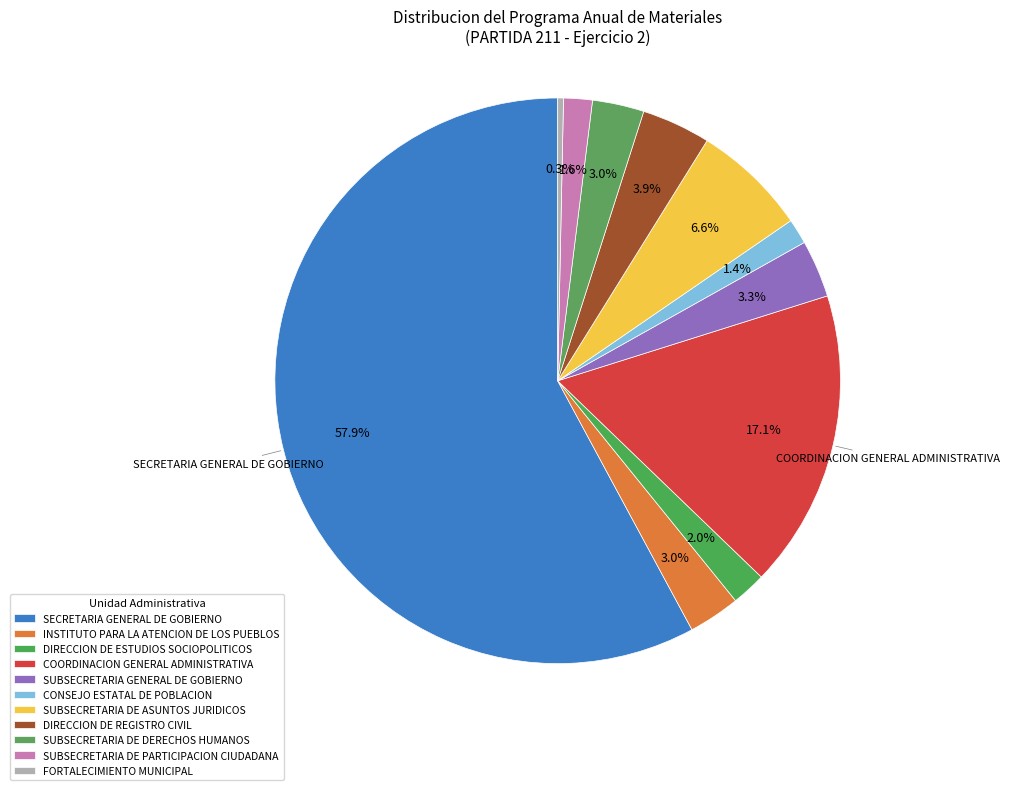

Do COORDINACION GENERAL ADMINISTRATIVA and DIRECCION DE ESTUDIOS SOCIOPOLITICOS together represent more than half of the pie?

No